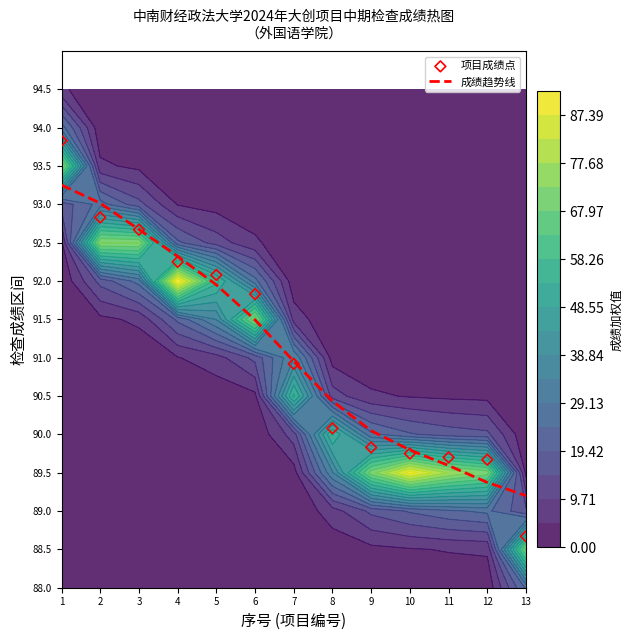

True or false: 成绩趋势线 has a value of 91.5 at 6.

True